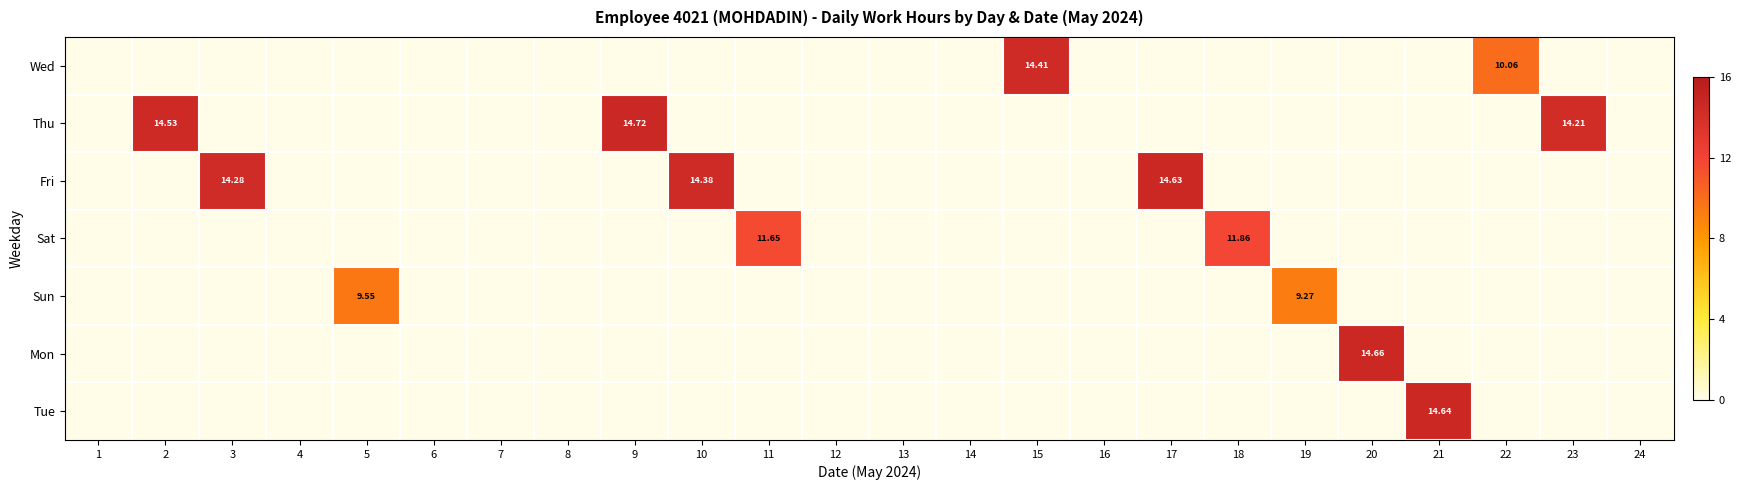

Between 17 and 18, which is larger?

17